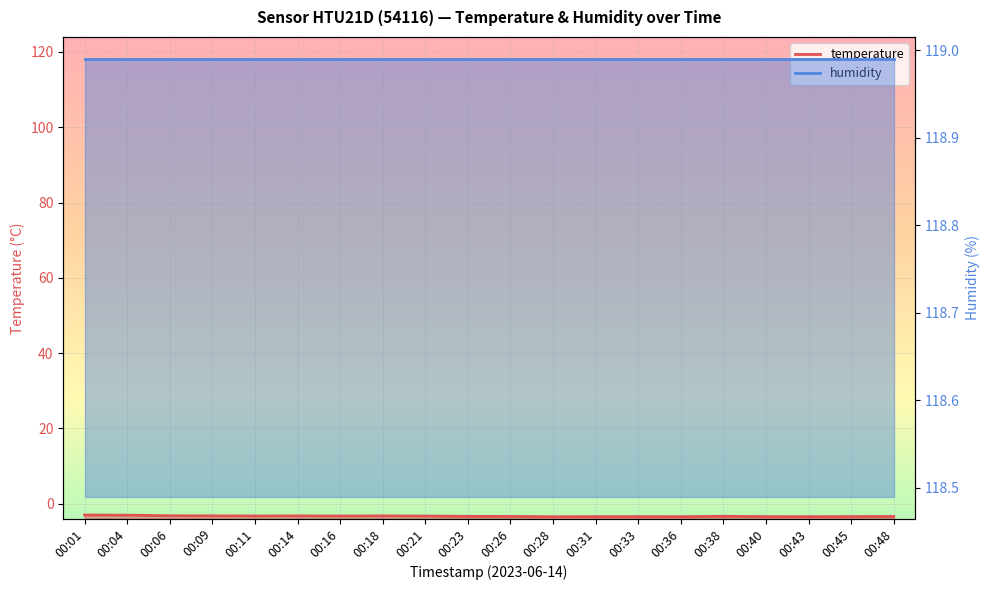

How many data points are less than -3?

19